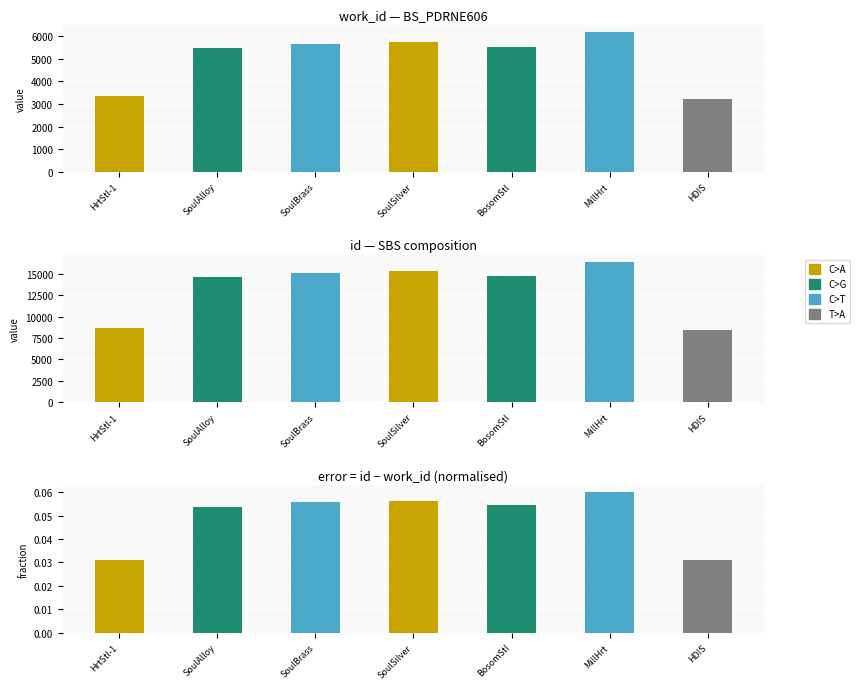

What is the total value across all series at HrtStl-1?

11989.0